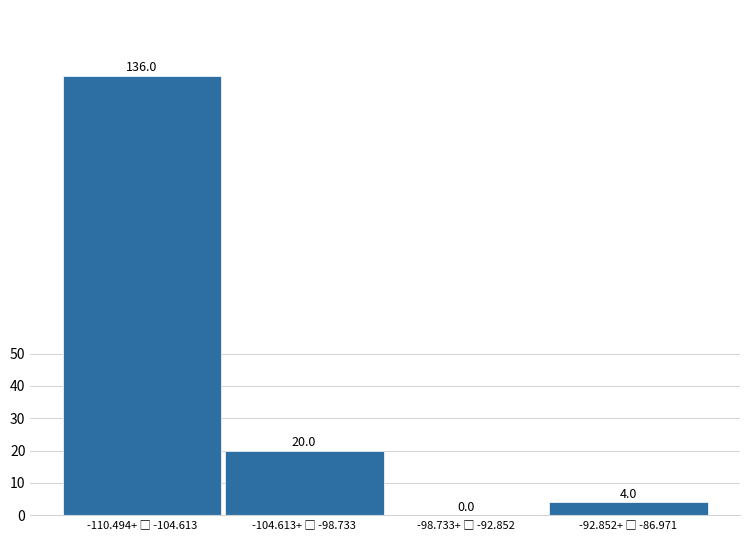

What is the sum of all values?

160